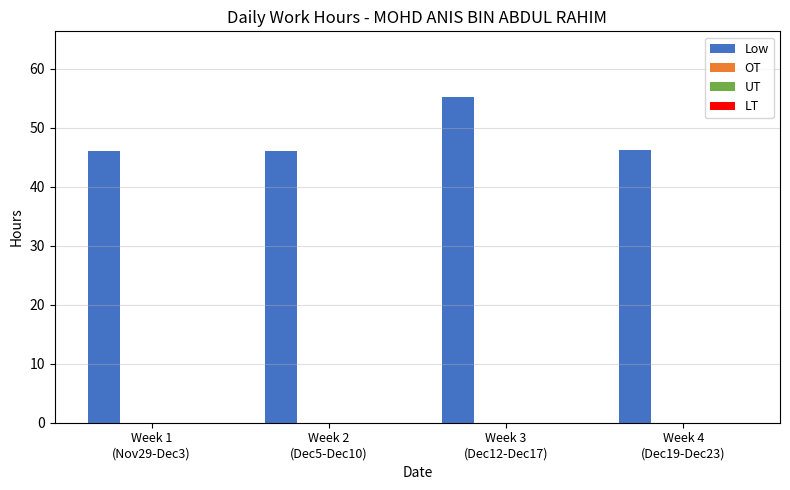

What is the value of the 3rd bar from the left?

55.3